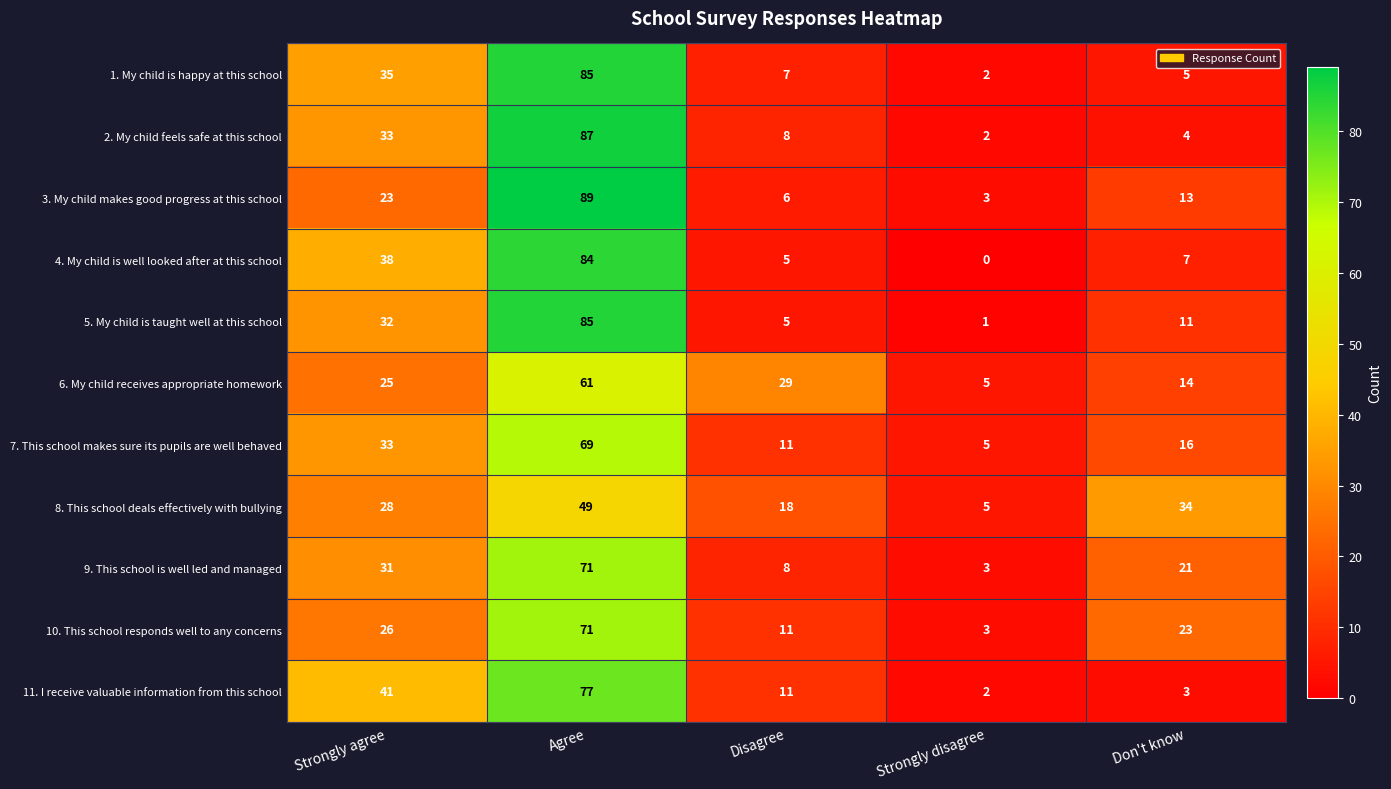

At Don't know, list the series in order from largest to smallest.

8. This school deals effectively with bullying, 10. This school responds well to any concerns, 9. This school is well led and managed, 7. This school makes sure its pupils are well behaved, 6. My child receives appropriate homework, 3. My child makes good progress at this school, 5. My child is taught well at this school, 4. My child is well looked after at this school, 1. My child is happy at this school, 2. My child feels safe at this school, 11. I receive valuable information from this school